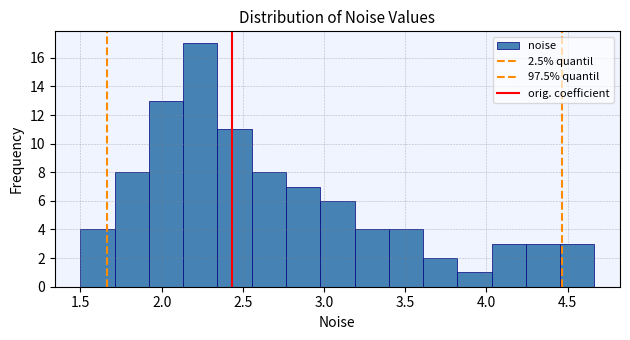

What is the height of the bar covering 3.60 to 3.80 on the x-axis? Neither the bar edges nor the heights are printed on the chart, so give them approximately, as read against the axes.

2